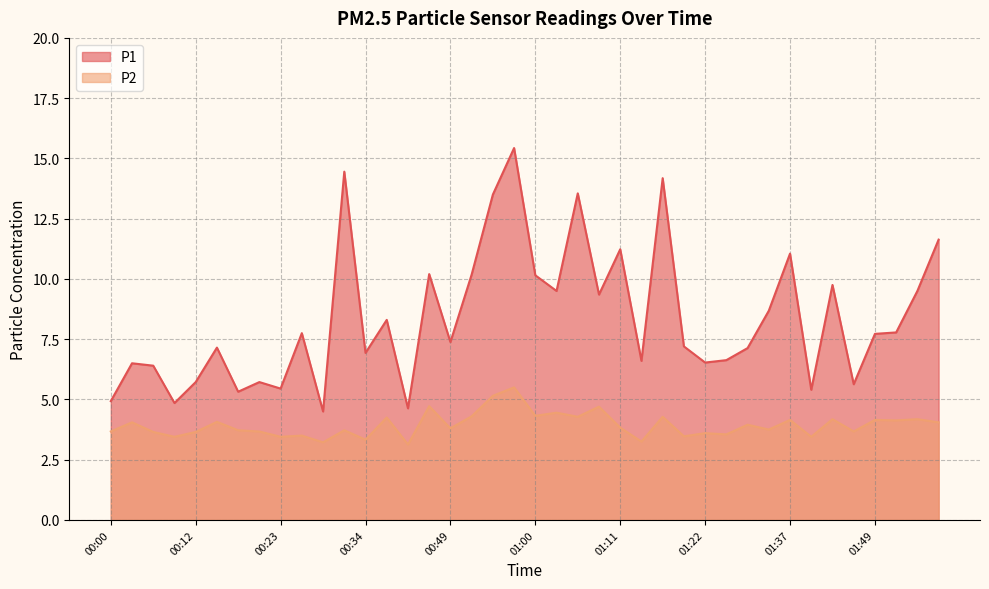

Reading left to right, list all the values displayed in this chart.

P1: 00:00=4.9	00:03=6.5	00:06=6.4	00:09=4.8	00:12=5.7	00:14=7.2	00:17=5.3	00:20=5.7	00:23=5.5	00:25=7.8	00:28=4.5	00:31=14.4	00:34=6.9	00:37=8.3	00:43=4.6	00:46=10.2	00:49=7.4	00:51=10.2	00:54=13.5	00:57=15.4	01:00=10.2	01:02=9.5	01:05=13.6	01:08=9.3	01:11=11.2	01:14=6.6	01:16=14.2	01:19=7.2	01:22=6.5	01:29=6.6	01:32=7.1	01:35=8.7	01:37=11.1	01:40=5.4	01:43=9.8	01:46=5.6	01:49=7.7	01:52=7.8	01:55=9.5	01:58=11.6
P2: 00:00=3.7	00:03=4.0	00:06=3.6	00:09=3.5	00:12=3.6	00:14=4.1	00:17=3.7	00:20=3.7	00:23=3.5	00:25=3.5	00:28=3.2	00:31=3.7	00:34=3.3	00:37=4.2	00:43=3.1	00:46=4.7	00:49=3.8	00:51=4.3	00:54=5.2	00:57=5.5	01:00=4.3	01:02=4.5	01:05=4.3	01:08=4.7	01:11=3.8	01:14=3.2	01:16=4.3	01:19=3.5	01:22=3.6	01:29=3.5	01:32=4.0	01:35=3.8	01:37=4.2	01:40=3.5	01:43=4.2	01:46=3.7	01:49=4.2	01:52=4.1	01:55=4.2	01:58=4.0